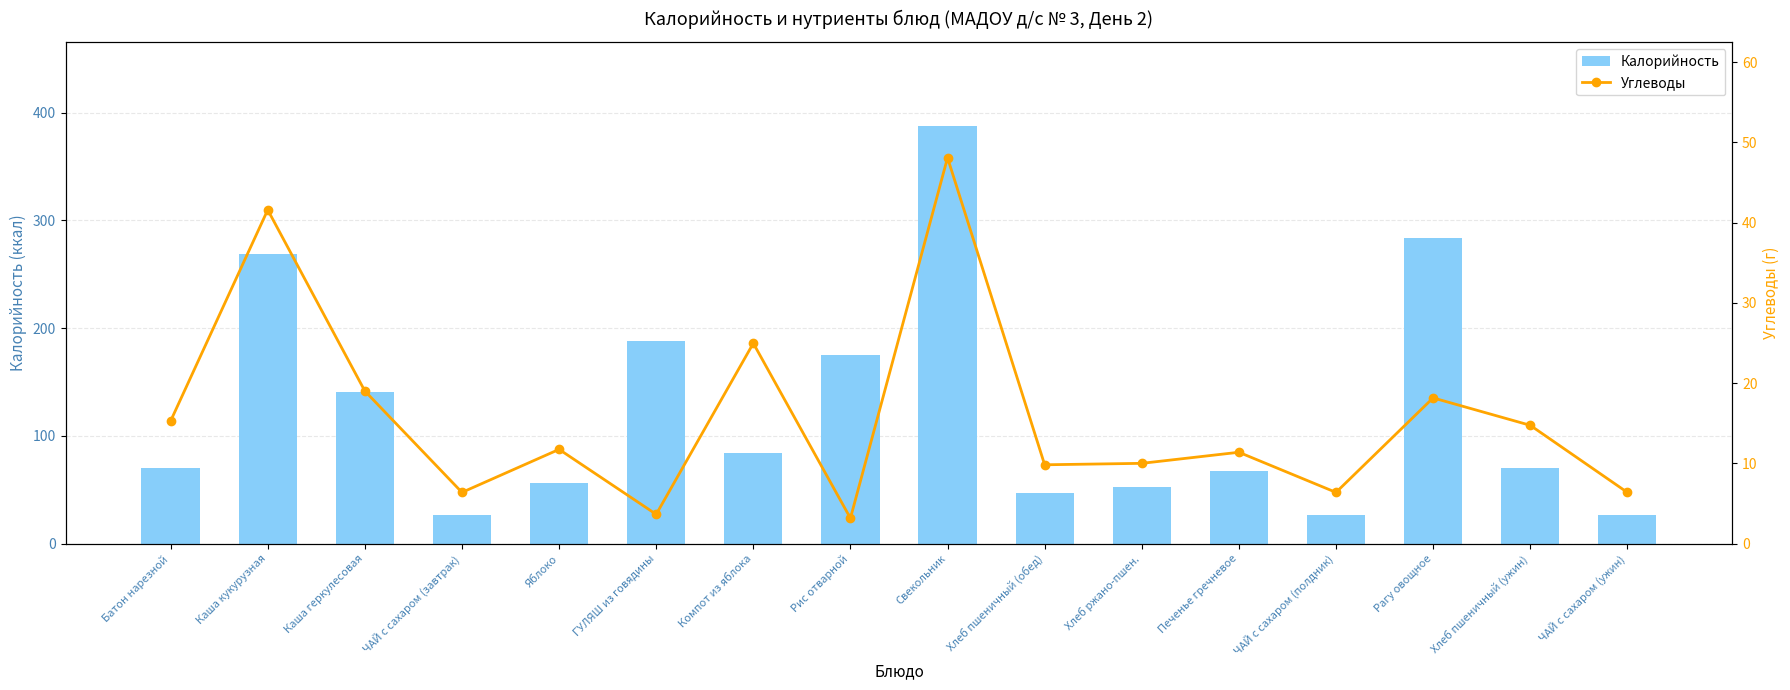

Reading right to left, extract all data points from this chart.

Калорийность: 26.4	70.5	283.4	26.4	67.8	52.2	47.0	388.0	175.0	83.9	188.2	56.4	26.4	141.0	268.8	70.5
Углеводы: 6.4	14.8	18.2	6.4	11.4	10.0	9.8	48.1	3.2	25.0	3.7	11.8	6.4	19.0	41.6	15.3